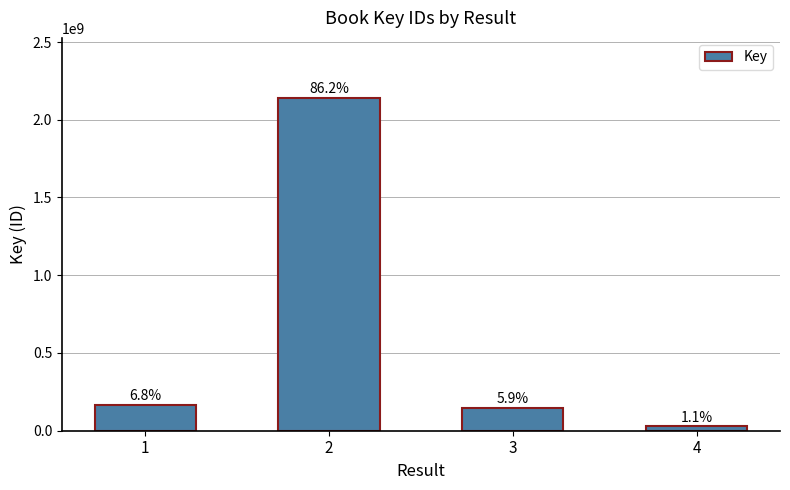

Reading left to right, list all the values displayed in this chart.

168068053	2141122521	147486627	27456827